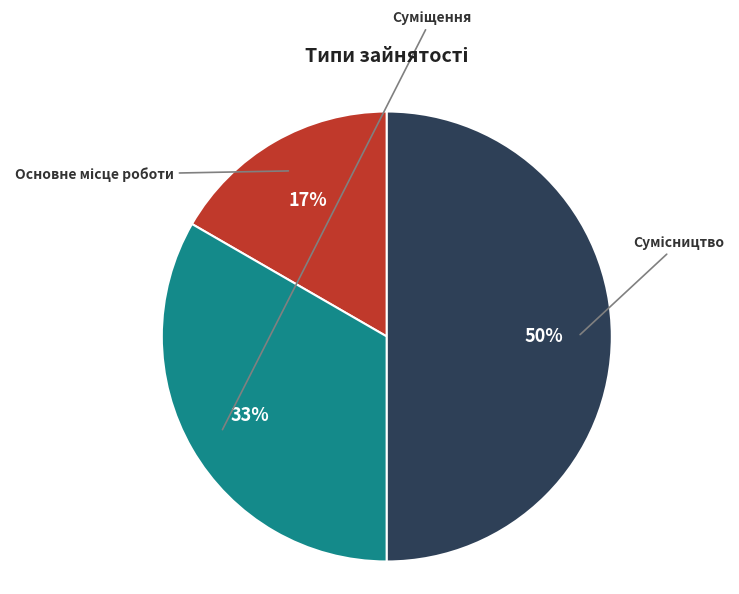

To the nearest percent, what is the average slice percentage?

33%